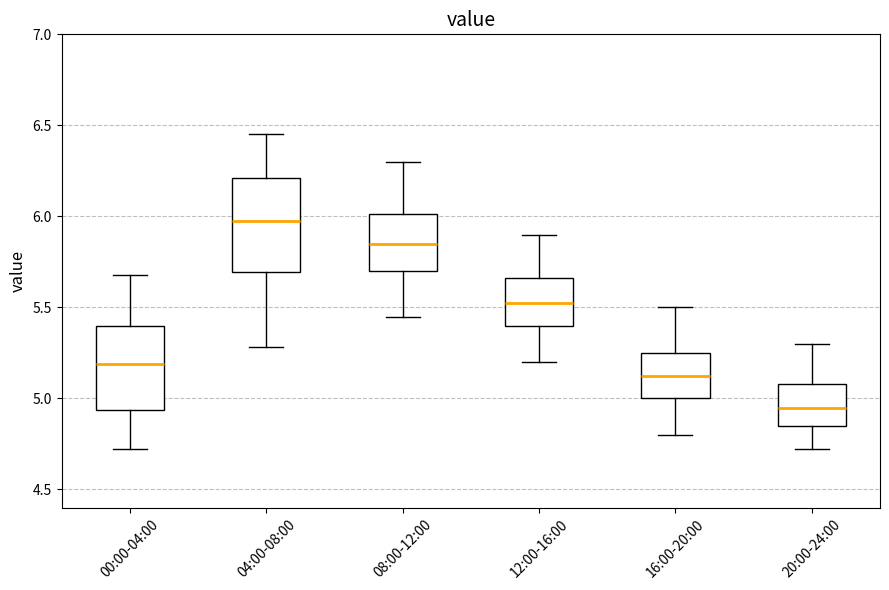

Reading left to right, transcribe this box plot: for each box, give where its median line is, the range the box spans, and where its two whiskers end, as read against the y-axis. The values are not printed on the chart, so give them approximately, as read against the axis.

00:00-04:00: median 5.20, box 4.95 to 5.40, whiskers 4.70 to 5.70
04:00-08:00: median 6.00, box 5.70 to 6.20, whiskers 5.30 to 6.45
08:00-12:00: median 5.85, box 5.70 to 6.00, whiskers 5.45 to 6.30
12:00-16:00: median 5.55, box 5.40 to 5.65, whiskers 5.20 to 5.90
16:00-20:00: median 5.15, box 5.00 to 5.25, whiskers 4.80 to 5.50
20:00-24:00: median 4.95, box 4.85 to 5.10, whiskers 4.70 to 5.30